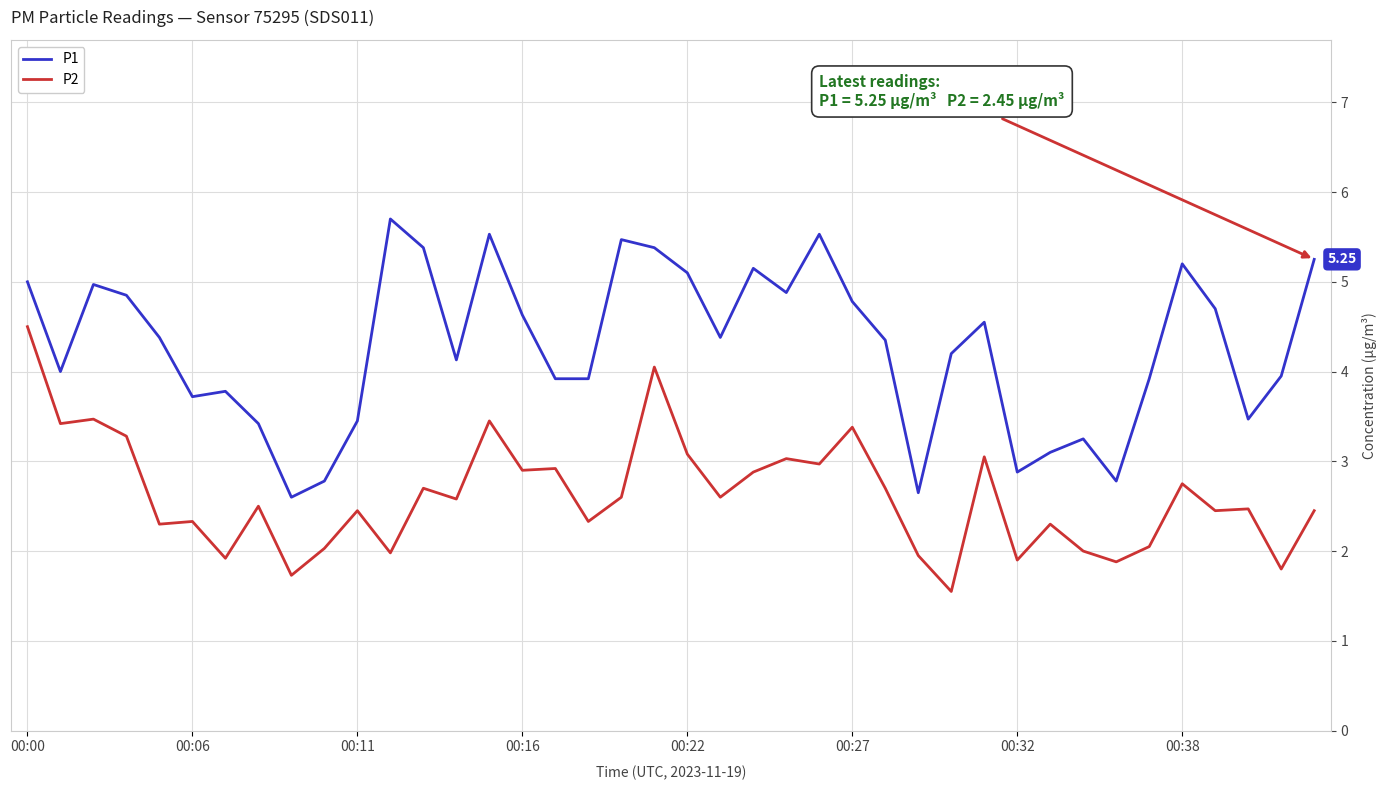

Does the chart have visible grid lines?

Yes